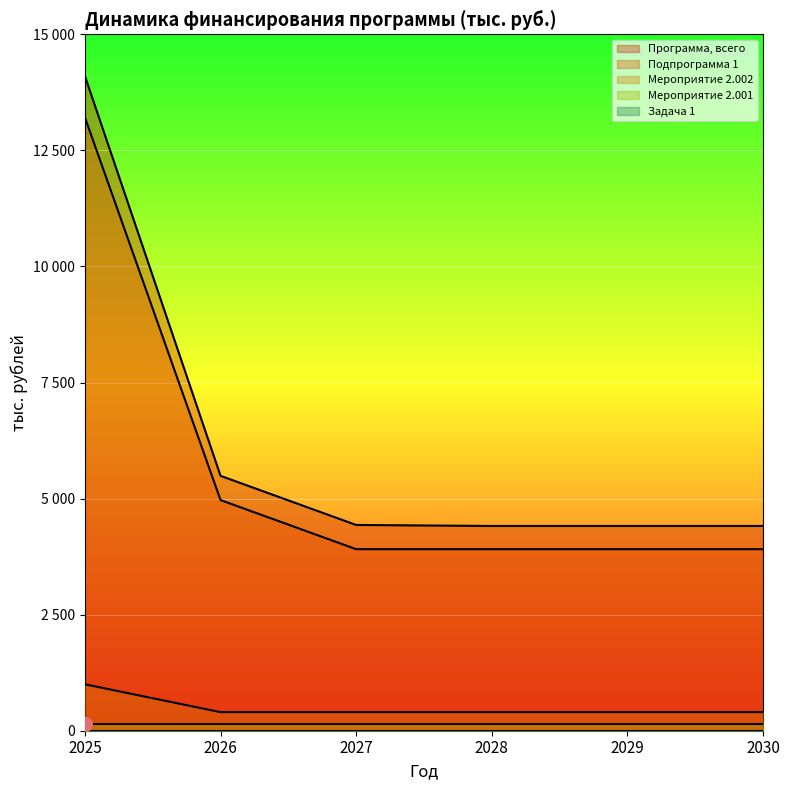

At which category is the sum across all series the highest?

2025